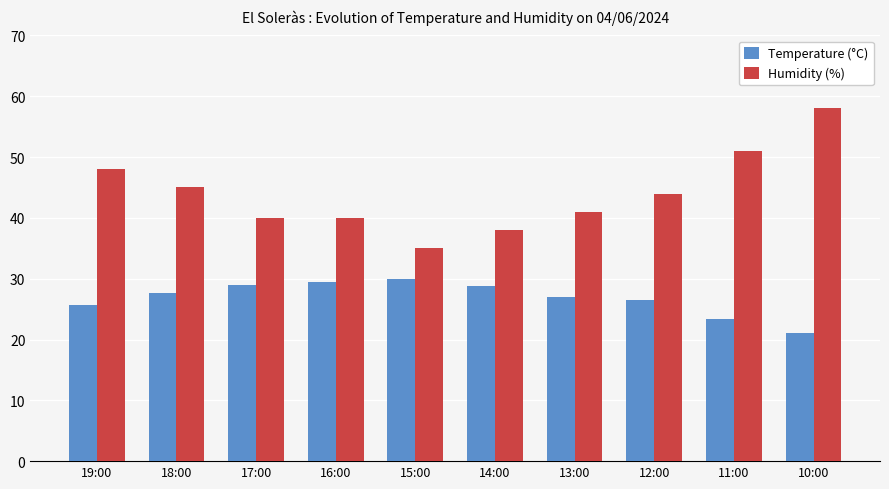

How many groups of bars are there?

10